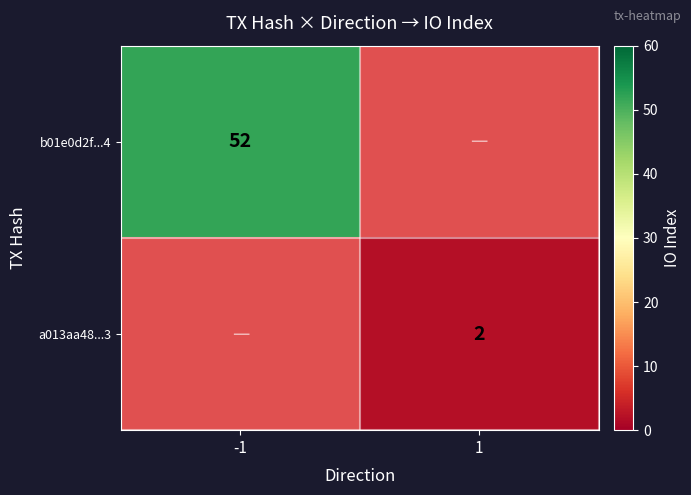

True or false: b01e0d2f...4 has a value of 71.1 at -1.

False